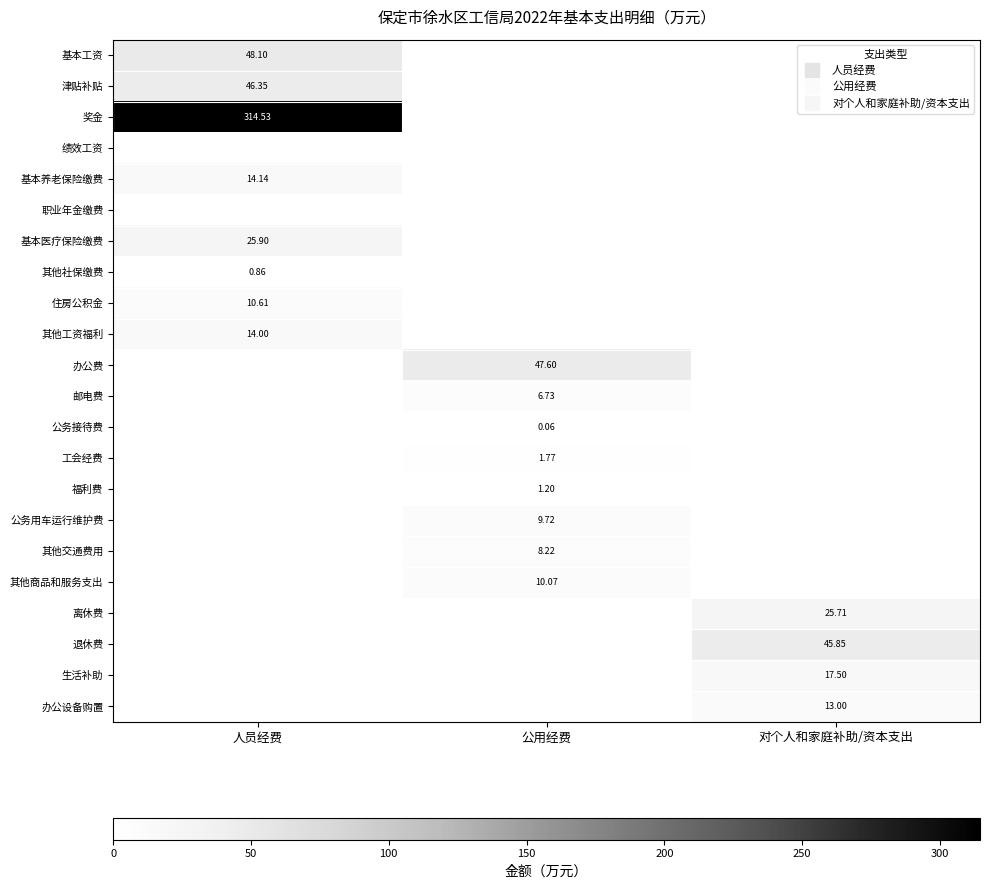

The 离休费 series shows 12.1 at 对个人和家庭补助/资本支出. True or false?

False